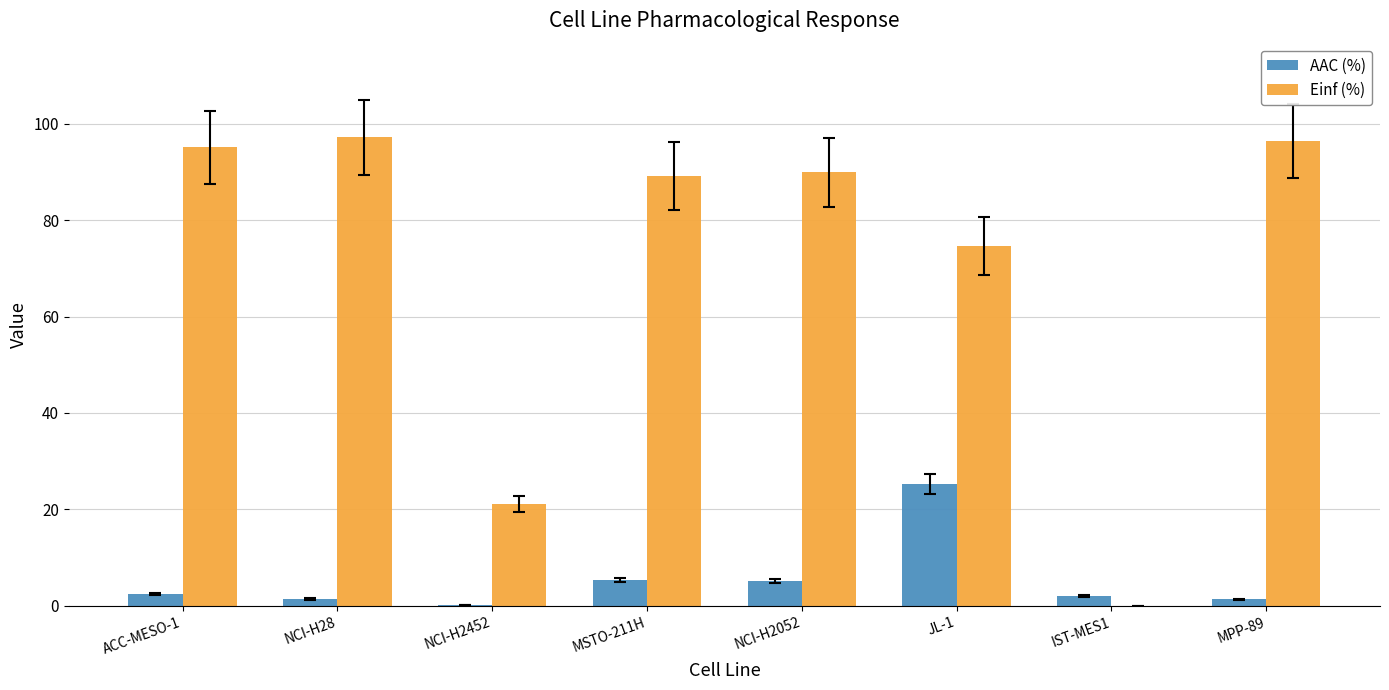

What is the total value across all series at MSTO-211H?

94.6